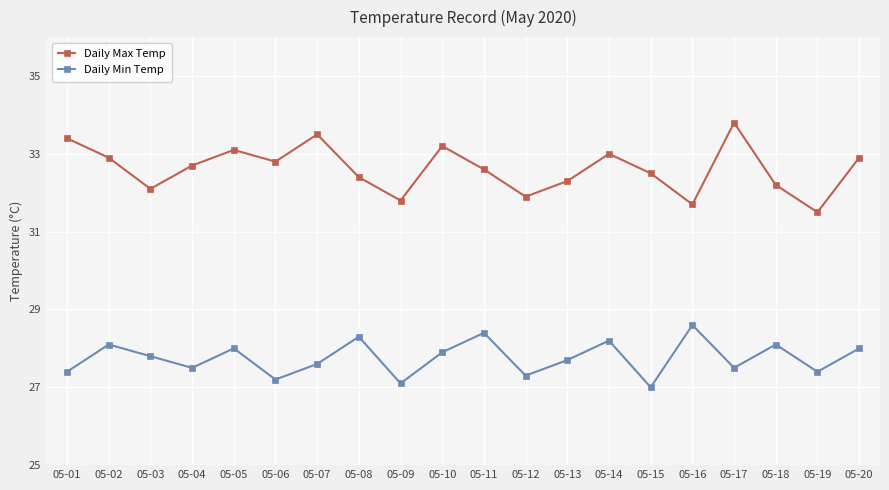

What is the lowest value of the Daily Min Temp series?

27.0